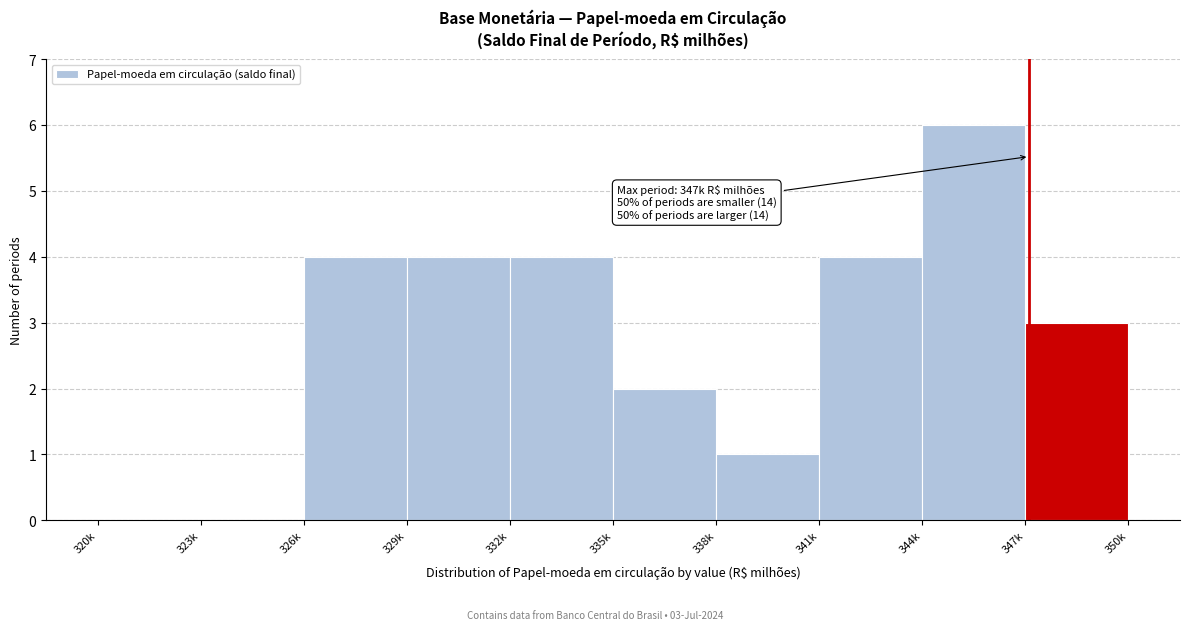

Reading left to right, what are all the values shown in this chart?

320k=0	323k=0	326k=4	329k=4	332k=4	335k=2	338k=1	341k=4	344k=6	347k=3